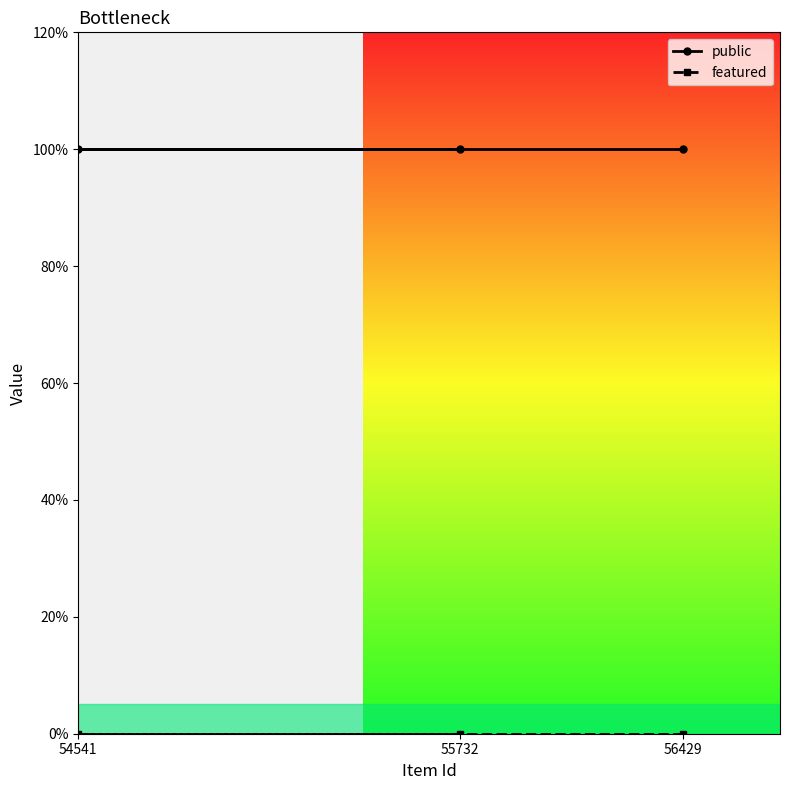

Reading right to left, transcribe all the data shown in this chart.

public: 1	1	1
featured: 0	0	0